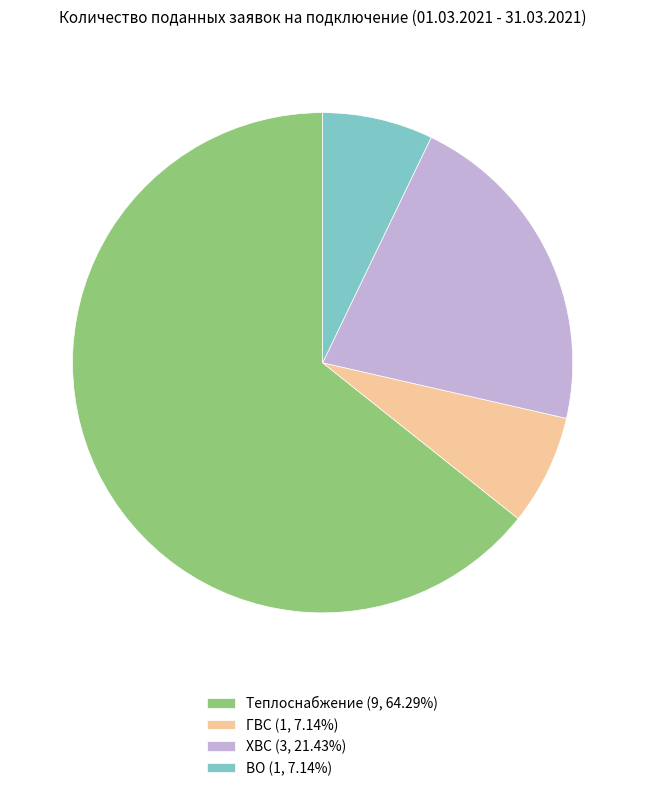

Do ГВС (1, 7.14%) and ХВС (3, 21.43%) together represent more than half of the pie?

No